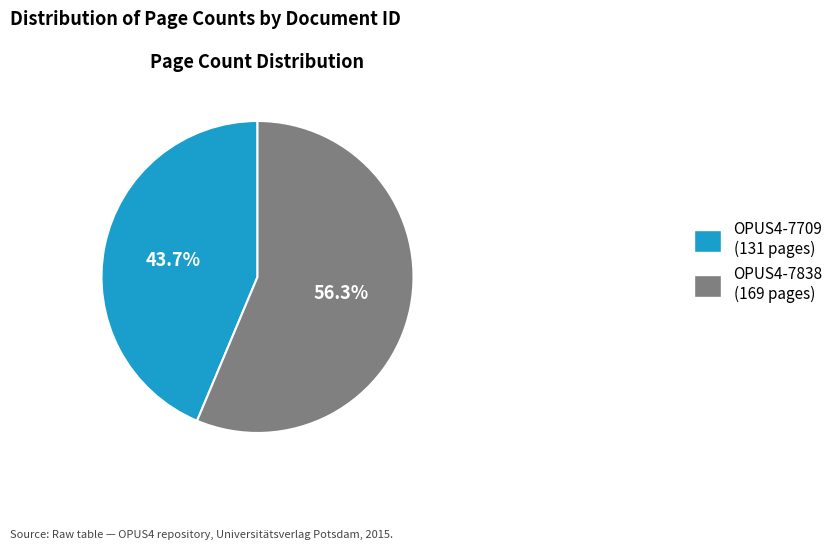

Combined, what portion of the pie is OPUS4-7709 and OPUS4-7838?

100.0%